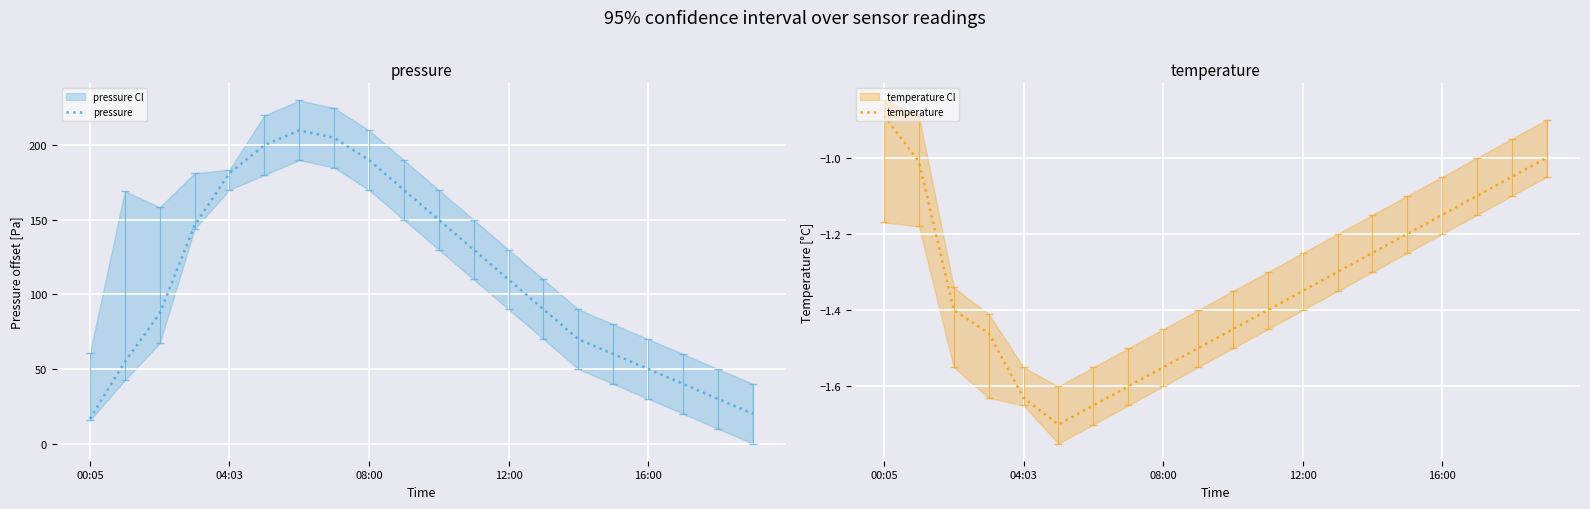

The value of temperature at 16:00 is -0.5. True or false?

False